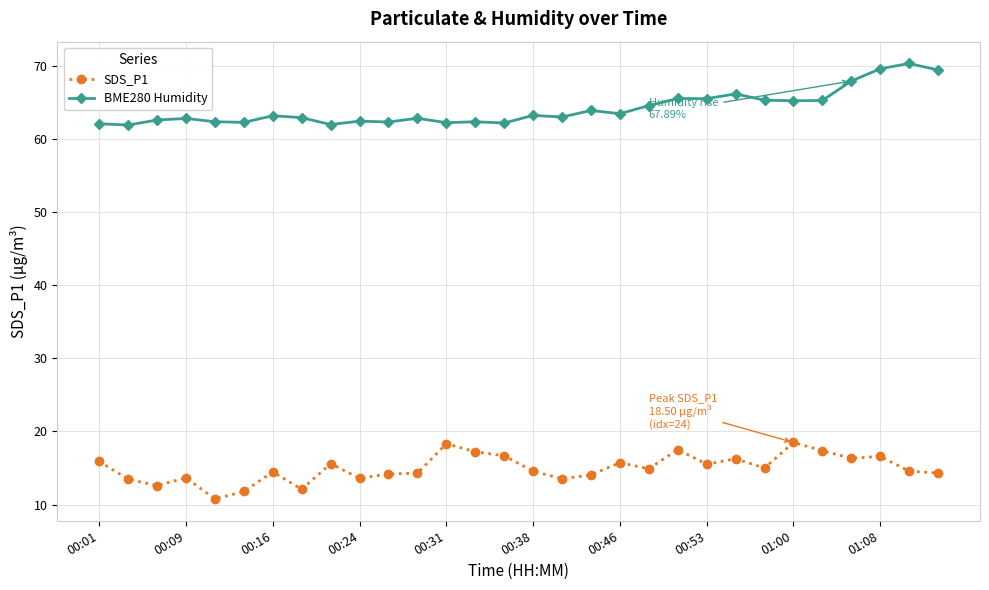

Which series has the largest total across all categories?

BME280 Humidity